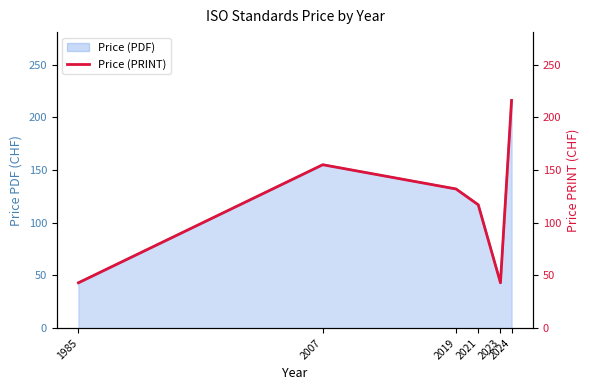

At which category does the data reach its first local valley?

2023